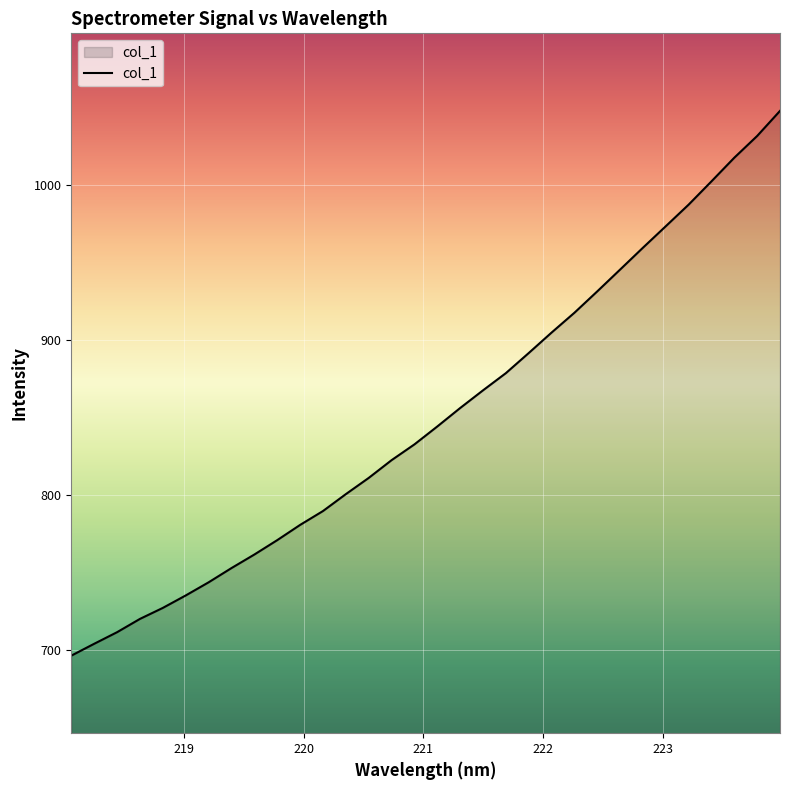

Reading left to right, extract all data points from this chart.

696.5	704.2	711.7	720.2	727.3	735.4	743.8	753.0	761.8	771.0	780.8	789.8	800.7	811.1	822.6	832.8	844.3	856.2	867.6	878.7	891.7	904.9	917.7	931.4	945.5	959.6	973.5	987.4	1002.4	1017.6	1031.6	1047.8